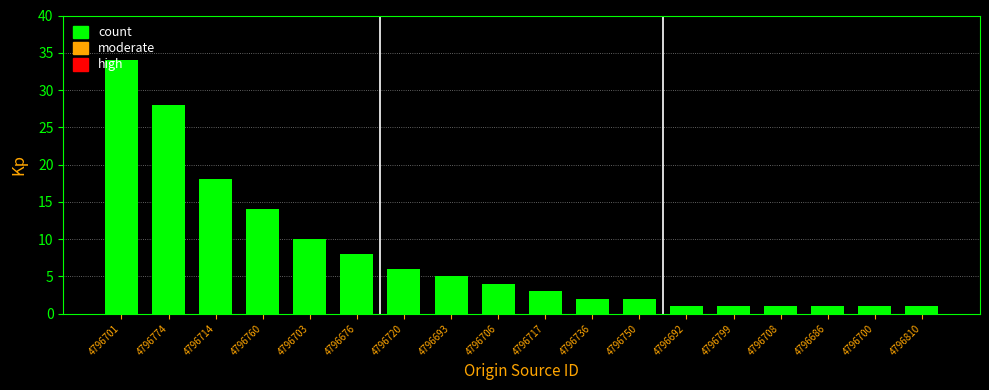

What position from the right is 4796701?

18